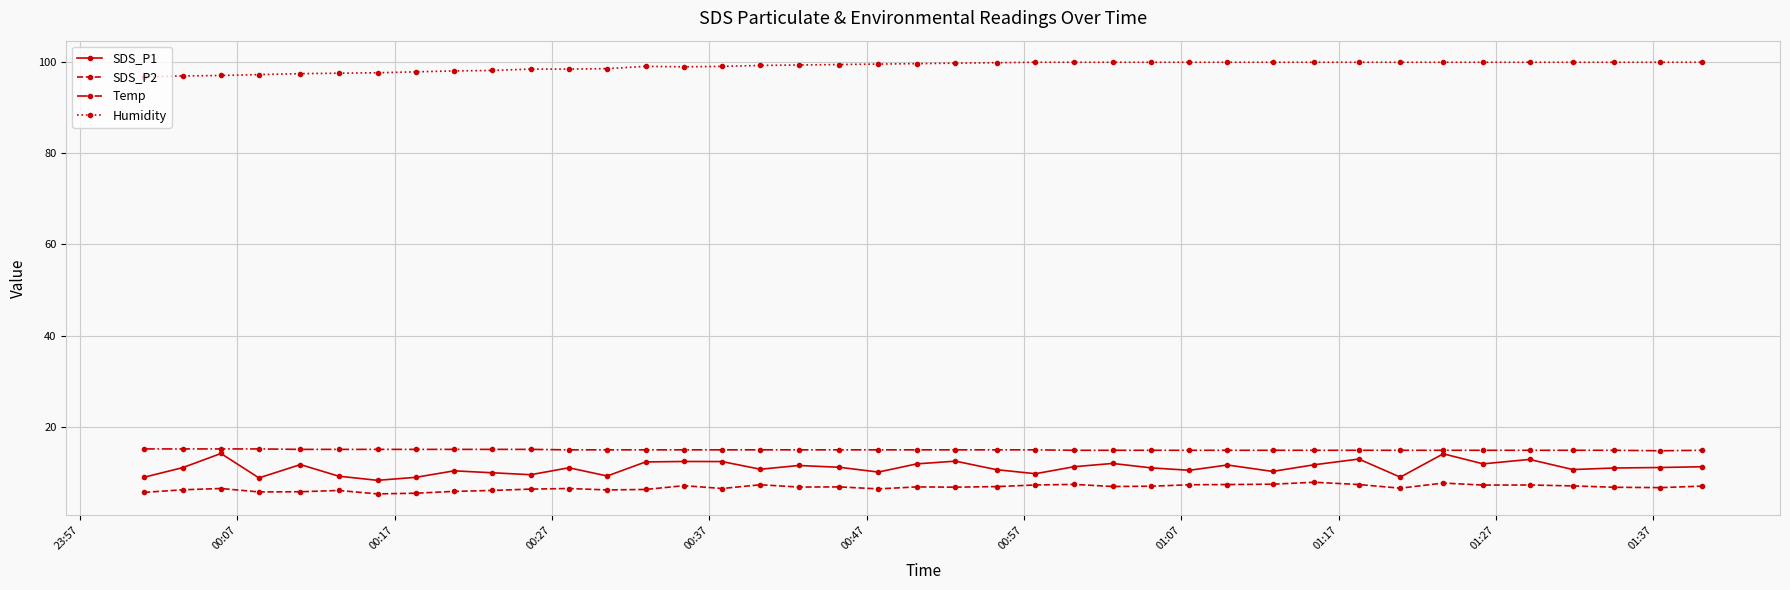

What is the lowest value of the SDS_P1 series?

8.3